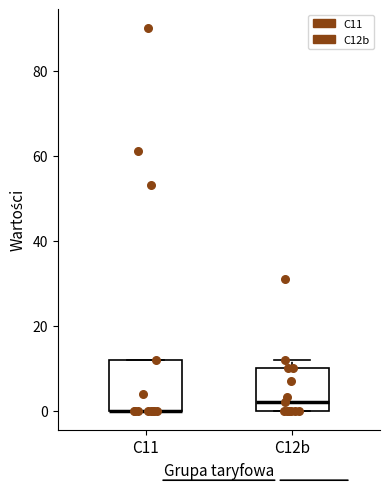

Reading left to right, transcribe this box plot: for each box, give where its median line is, the range the box spans, and where its two whiskers end, as read against the y-axis. The values are not printed on the chart, so give them approximately, as read against the axis.

C11: median 0 (drawn on the box's lower edge), box 0 to 12, whiskers 0 to 12
C12b: median 2, box 0 to 10, whiskers 0 to 12